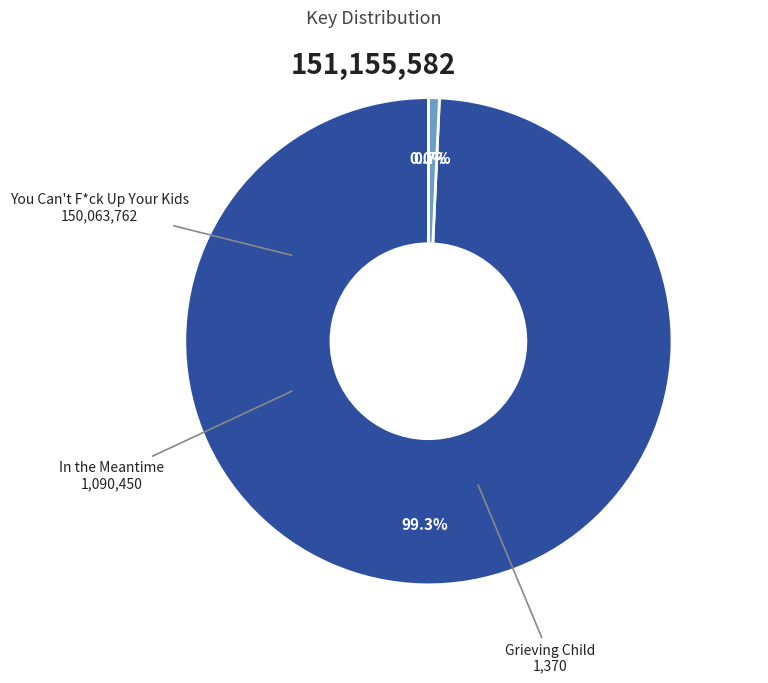

Is there any slice that represents more than half of the pie?

Yes